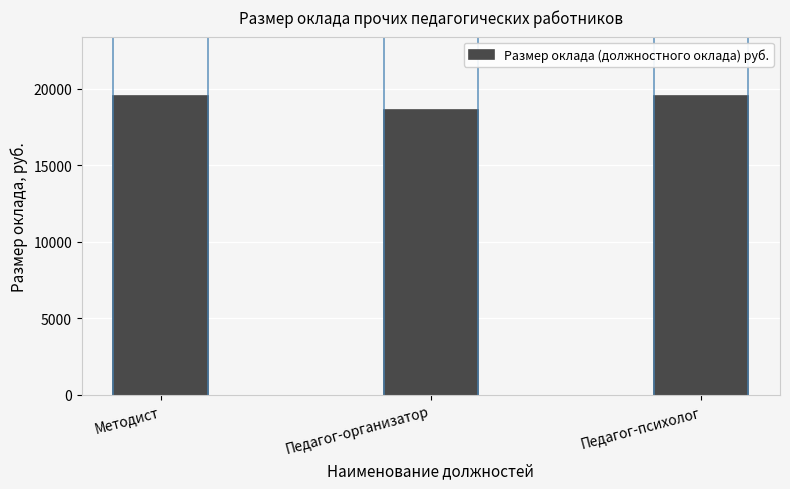

Is it true that the value at Педагог-психолог is 5187?

False